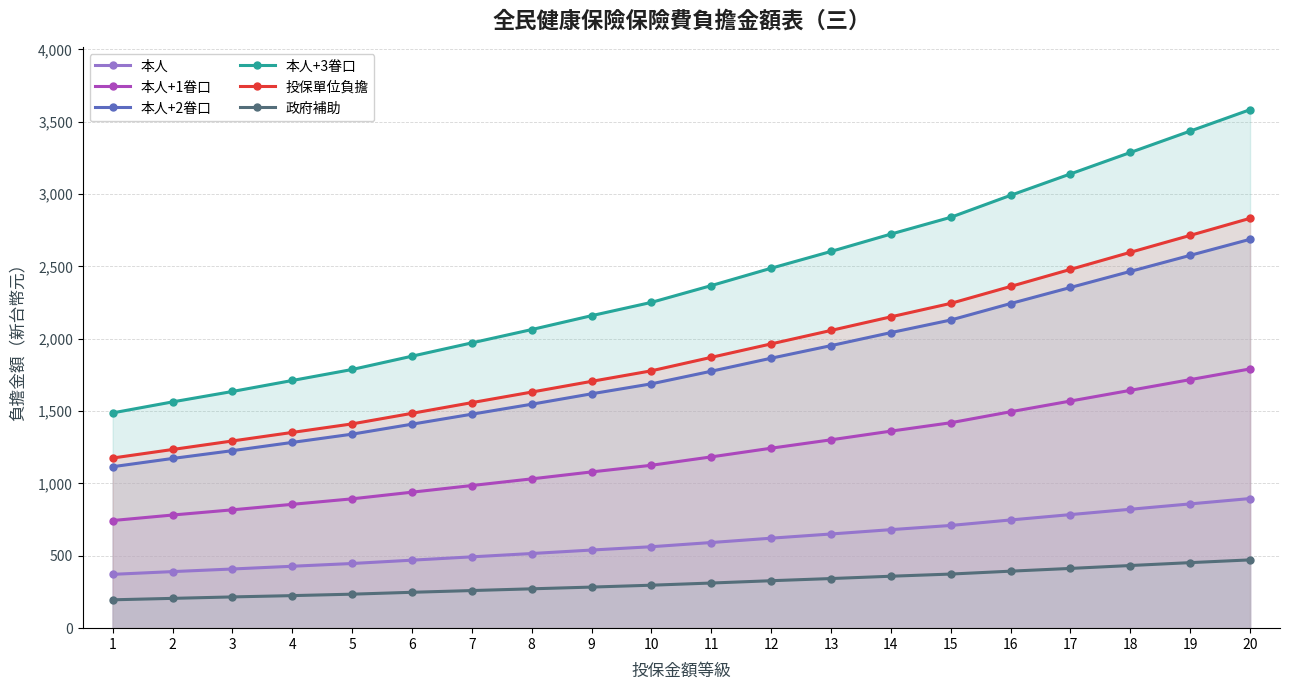

Does the chart have visible grid lines?

Yes